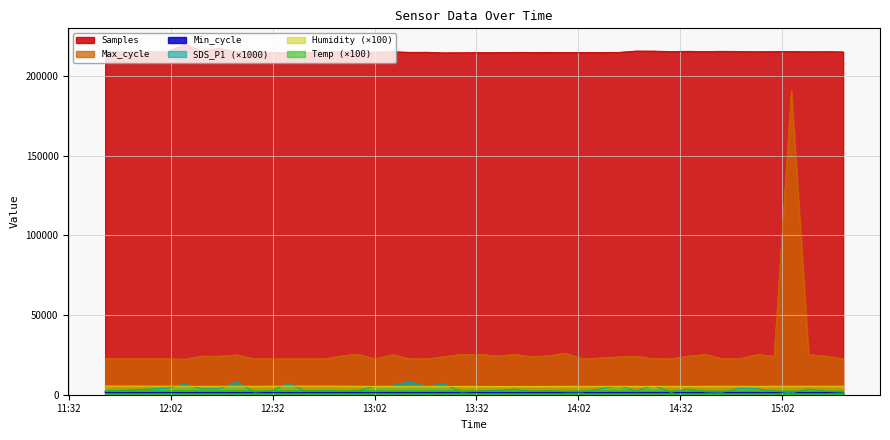

What position from the right is 2023/09/24 13:32:36?

21